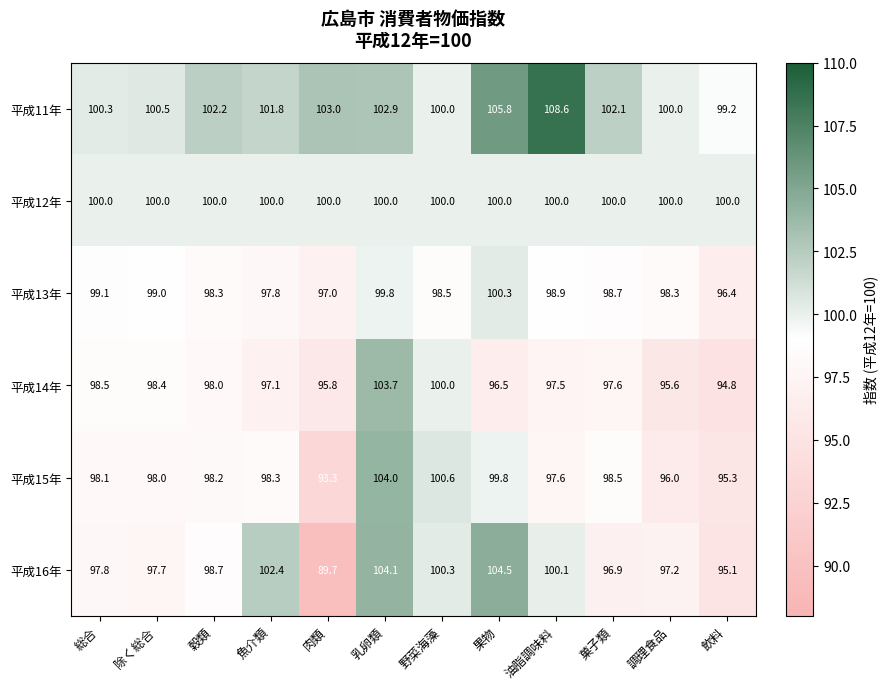

The value of 平成15年 at 野菜海藻 is 100.6. True or false?

True